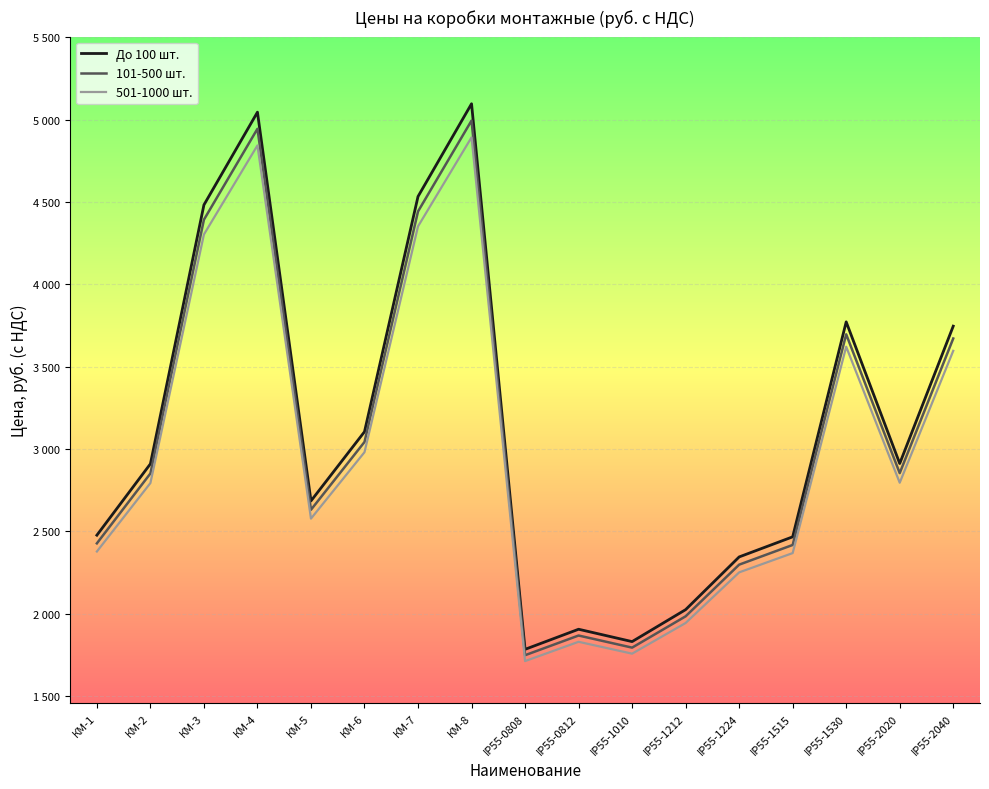

At which label is До 100 шт. closest to 3440?

IP55-2040